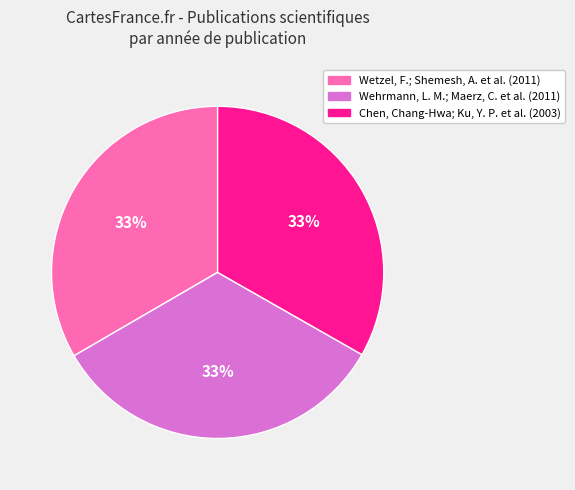

Count the number of slices in the pie.

3